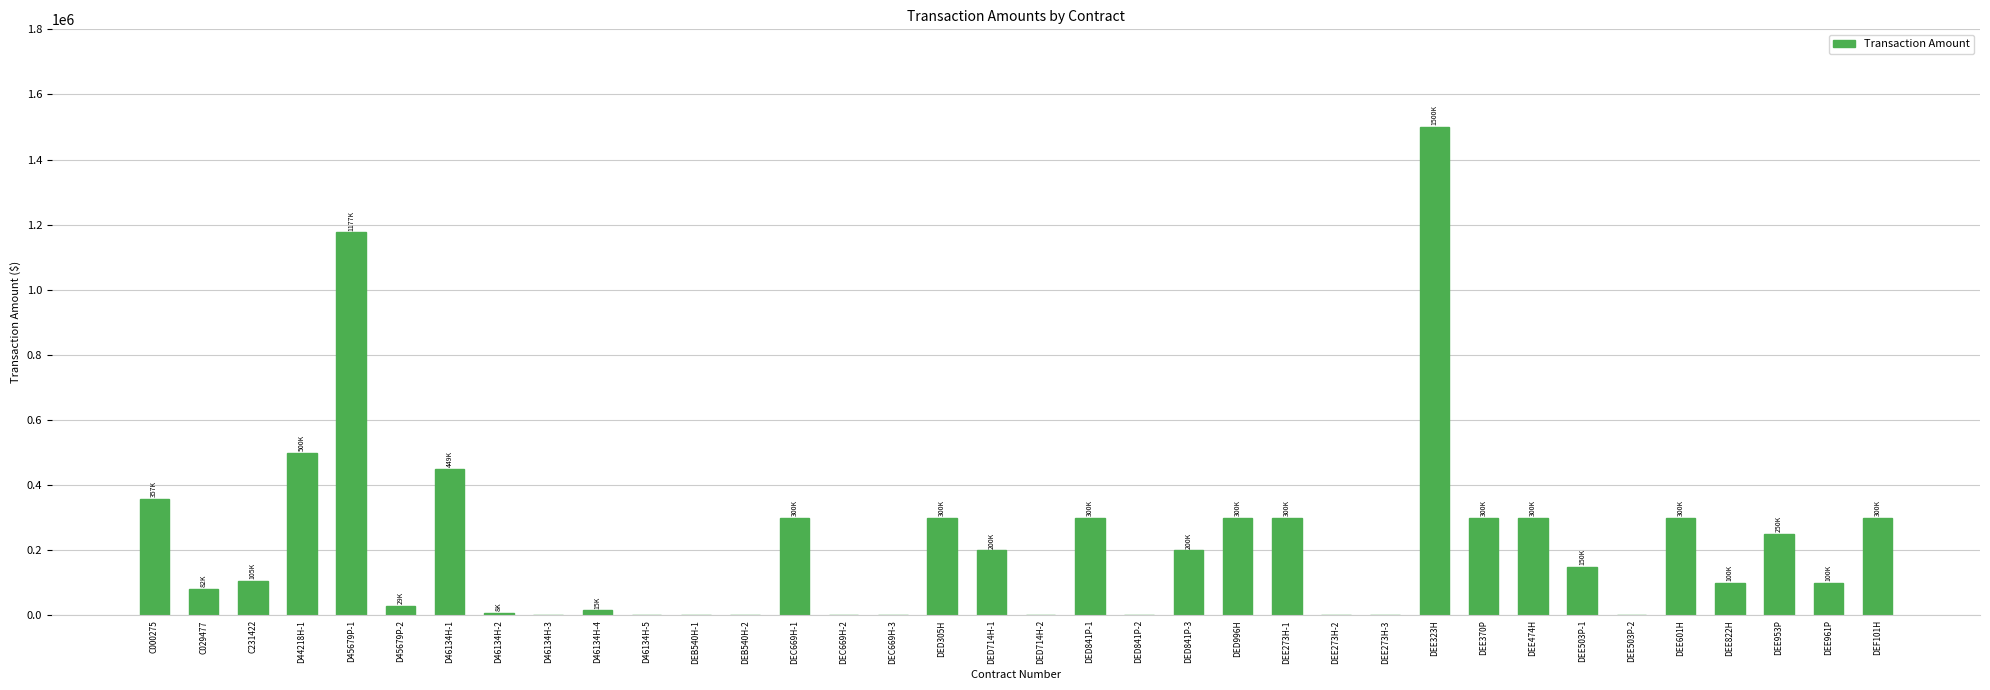

At which label is the value closest to 750000?

D44218H-1